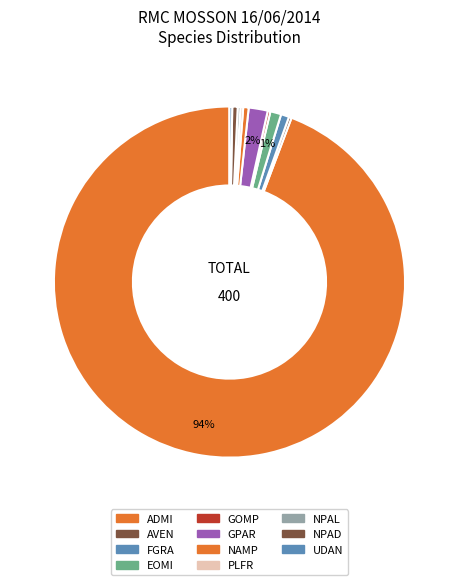

Does NPAD account for over 50% of the chart?

No